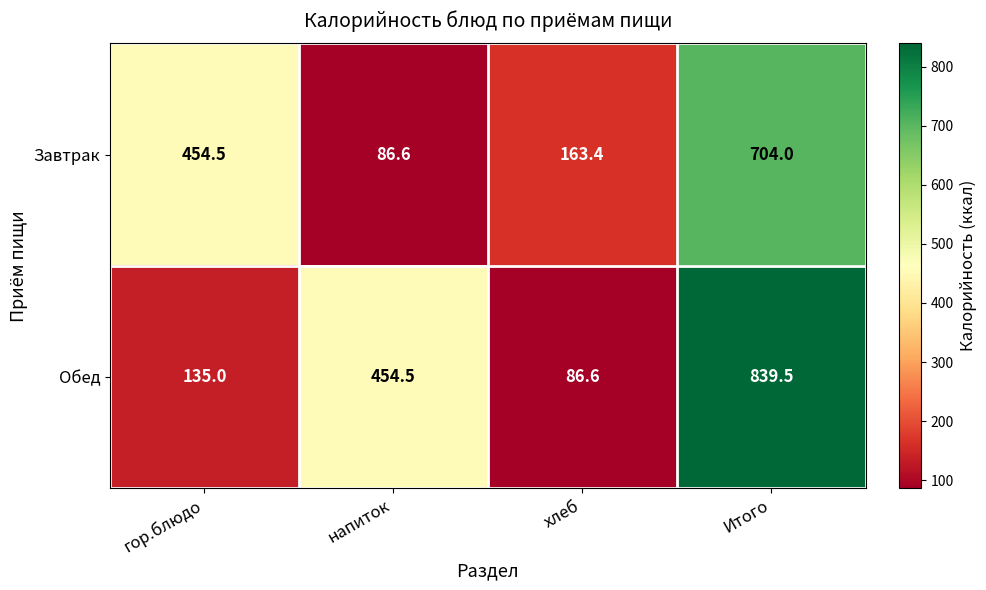

What is the smallest value displayed?

86.6